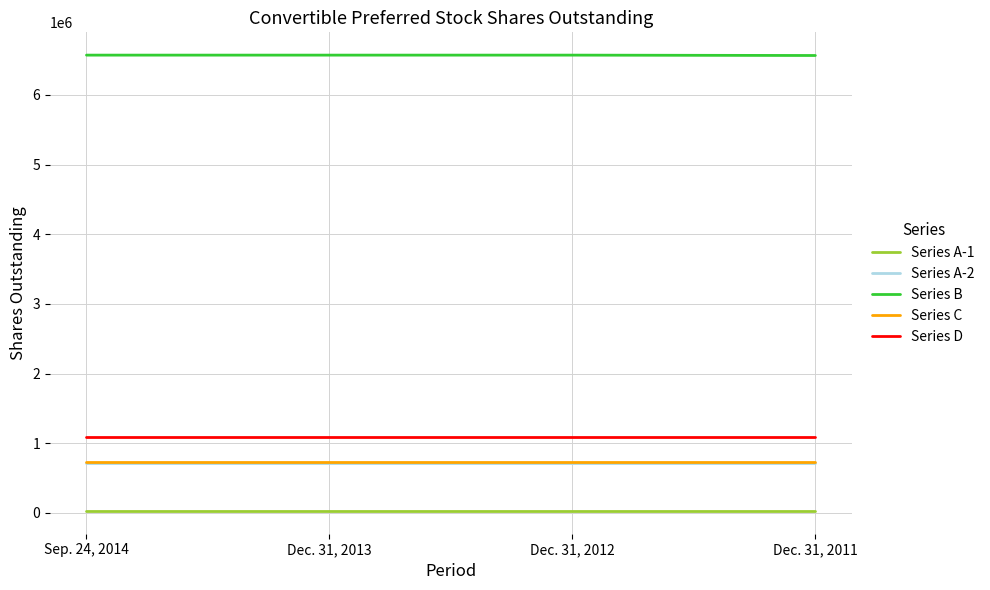

True or false: Series A-1 and Series D cross at least once.

False